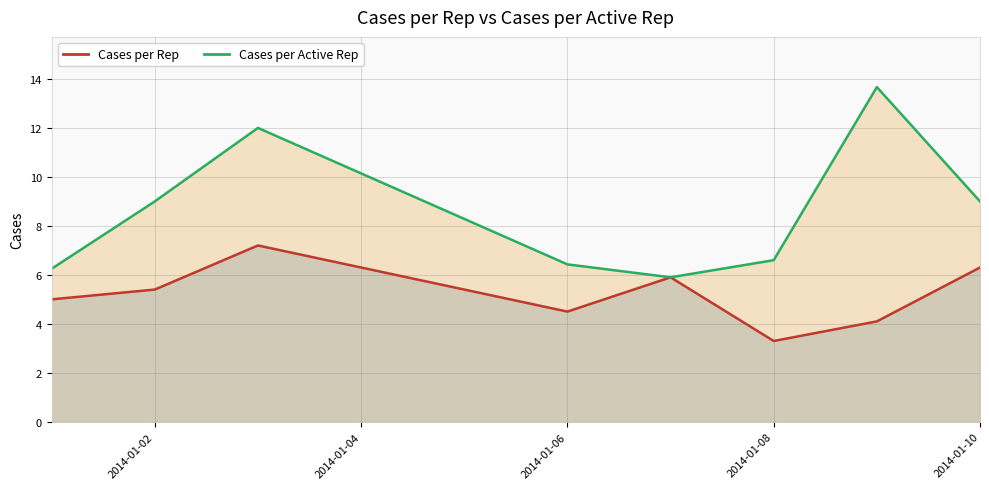

How many data points does each series have?

8